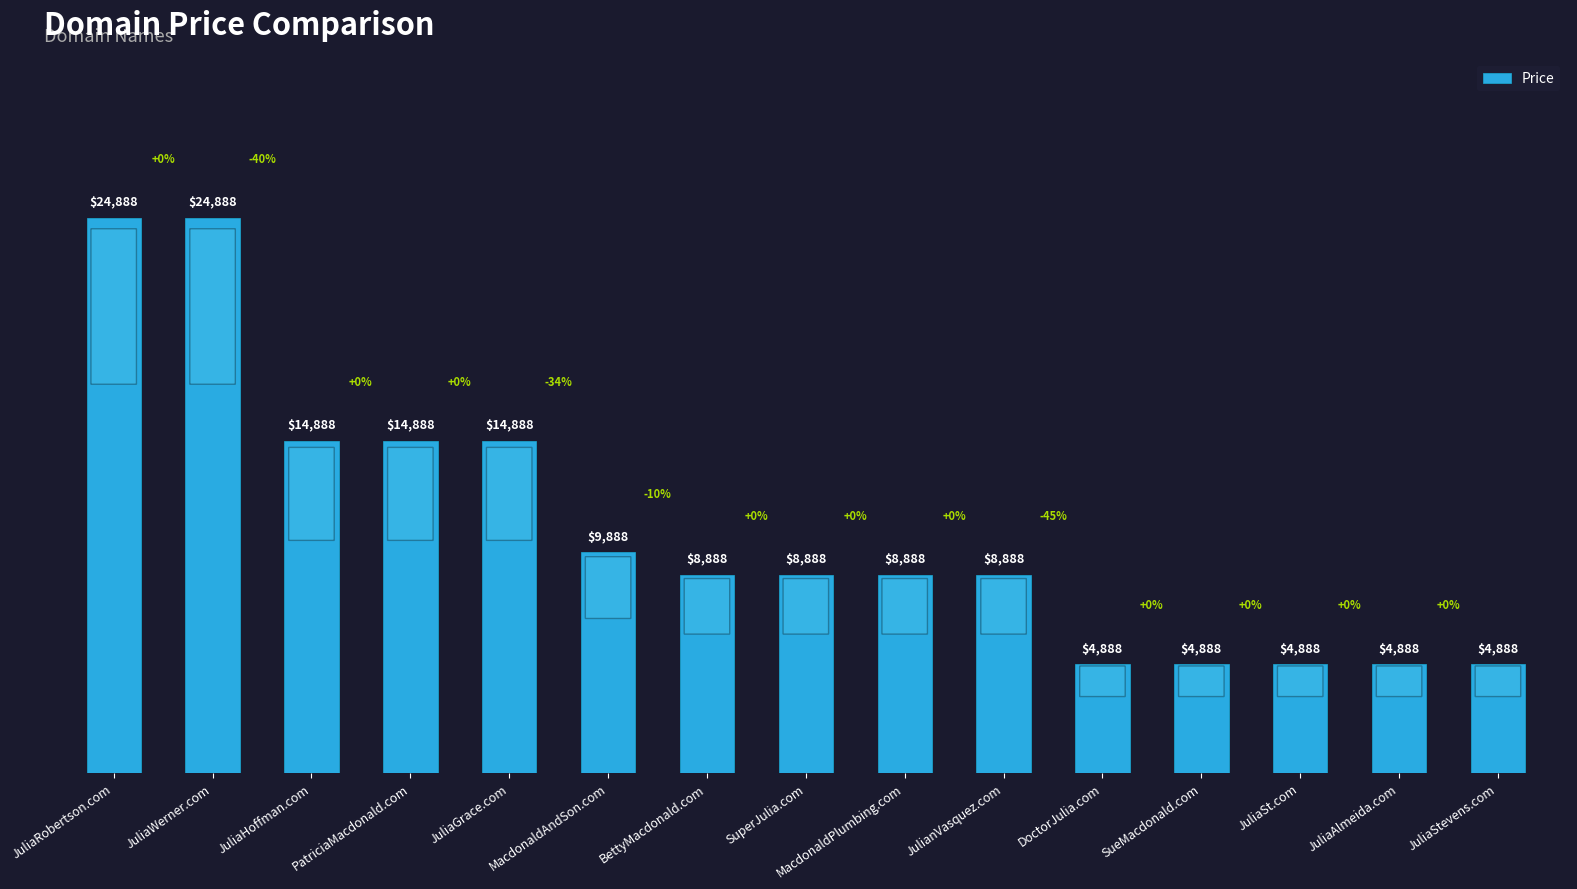

What is the label of the 14th bar from the left?

JuliaAlmeida.com